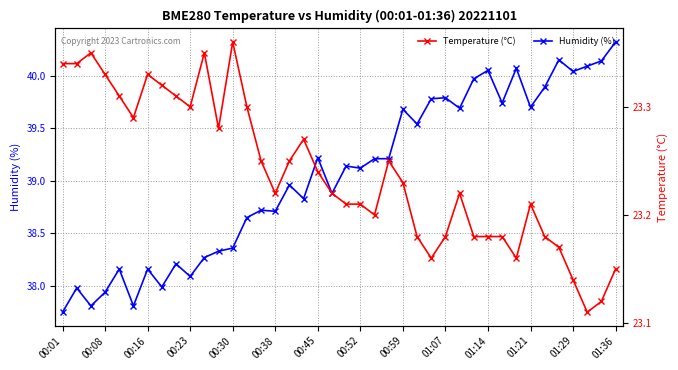

Reading right to left, what are all the values shown in this chart?

Humidity (%): 40.3	40.1	40.1	40.0	40.1	39.9	39.7	40.1	39.7	40.0	40.0	39.7	39.8	39.8	39.5	39.7	39.2	39.2	39.1	39.1	38.9	39.2	38.8	39.0	38.7	38.7	38.6	38.4	38.3	38.3	38.1	38.2	38.0	38.2	37.8	38.2	37.9	37.8	38.0	37.8
Temperature (°C): 23.1	23.1	23.1	23.1	23.2	23.2	23.2	23.2	23.2	23.2	23.2	23.2	23.2	23.2	23.2	23.2	23.2	23.2	23.2	23.2	23.2	23.2	23.3	23.2	23.2	23.2	23.3	23.4	23.3	23.4	23.3	23.3	23.3	23.3	23.3	23.3	23.3	23.4	23.3	23.3